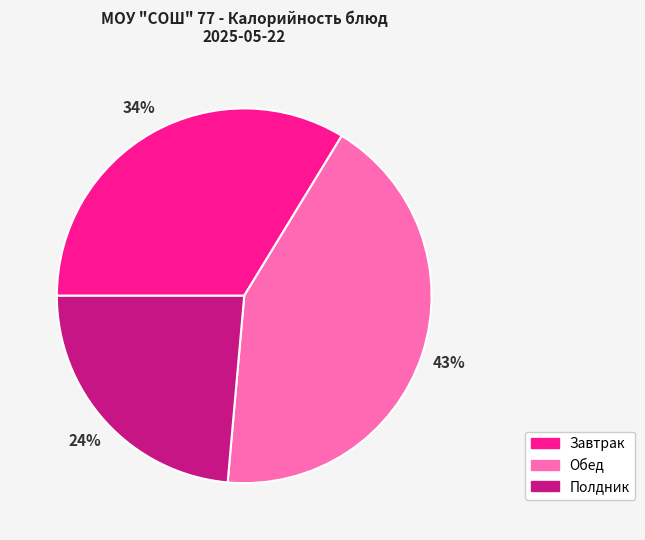

Does Завтрак account for over 50% of the chart?

No